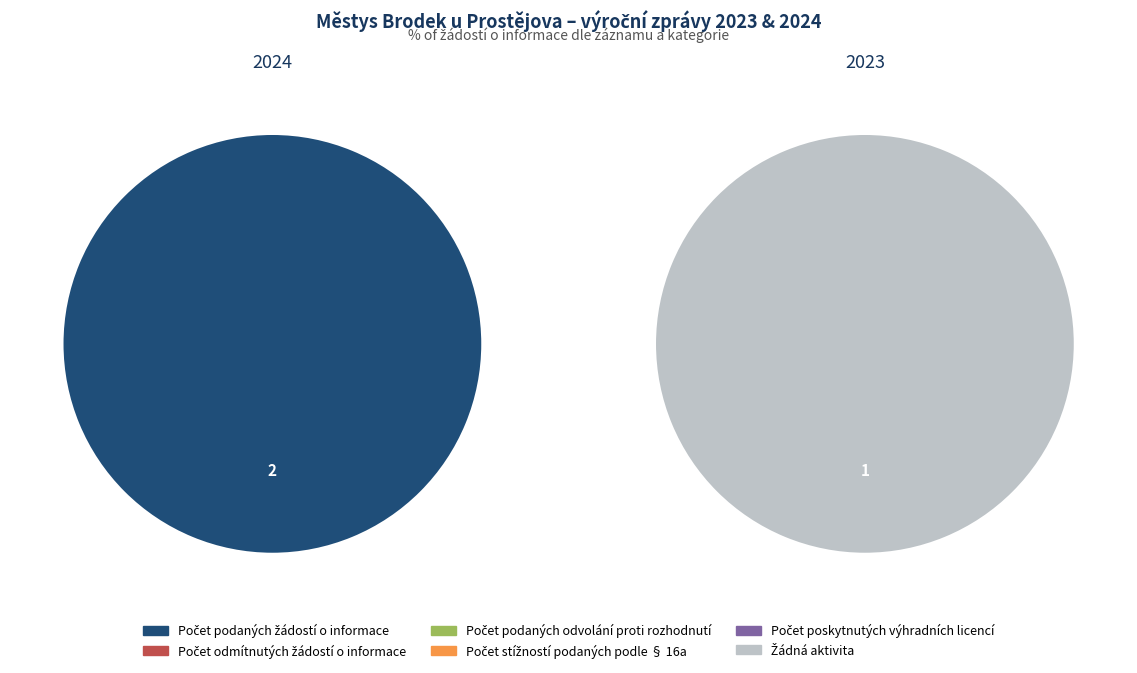

At 103587 (2024), list the series in order from largest to smallest.

Počet podaných žádostí o informace, Počet odmítnutých žádostí o informace, Počet podaných odvolání proti rozhodnutí, Počet stížností podaných podle § 16a, Počet poskytnutých výhradních licencí